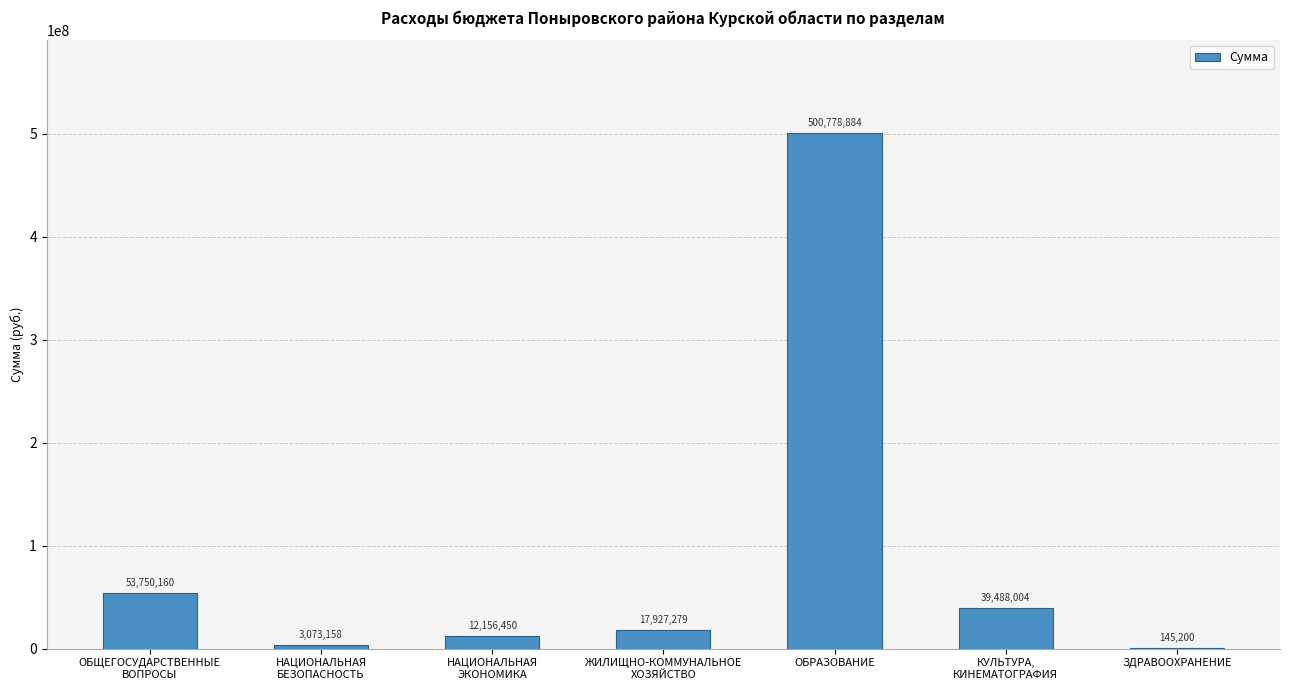

Reading left to right, transcribe all the data shown in this chart.

53750160	3073158	12156450	17927279	500778884	39488004	145200